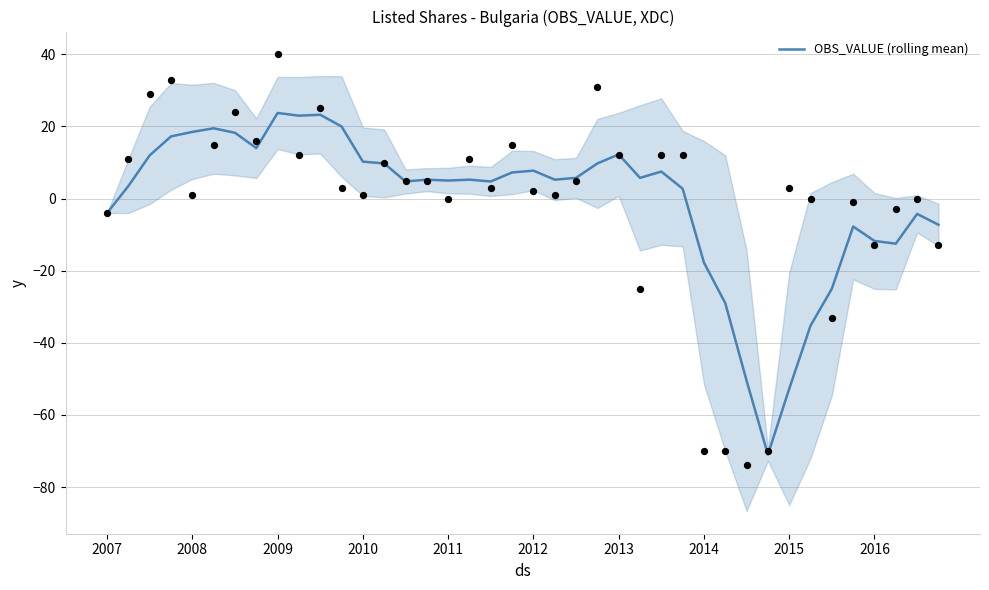

What is the change in value from 11 to 18?

-15.2